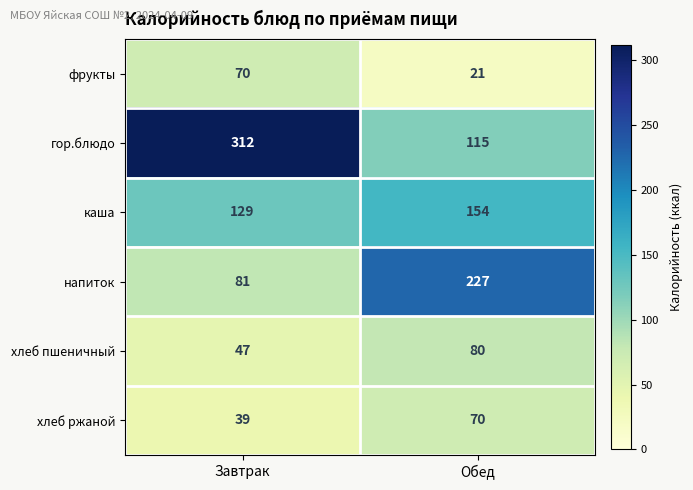

What is the total value across all series at Завтрак?

678